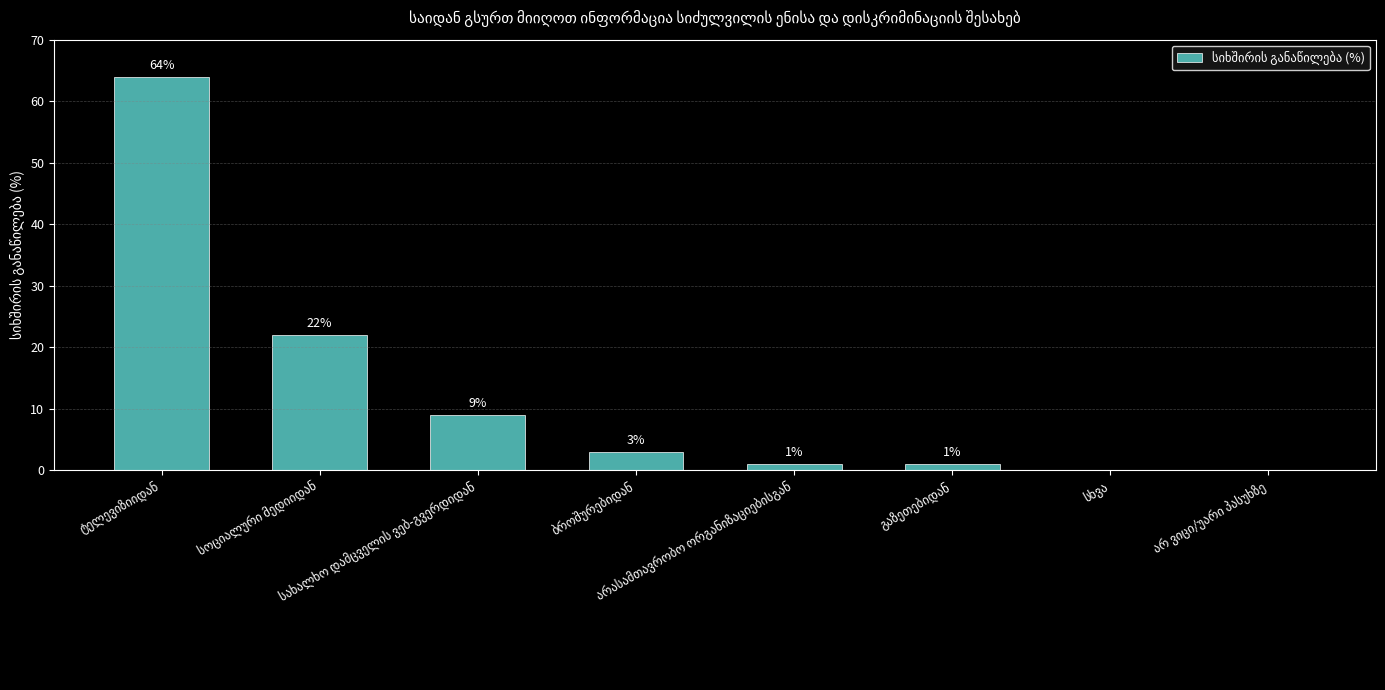

What is the sum of all values?

100